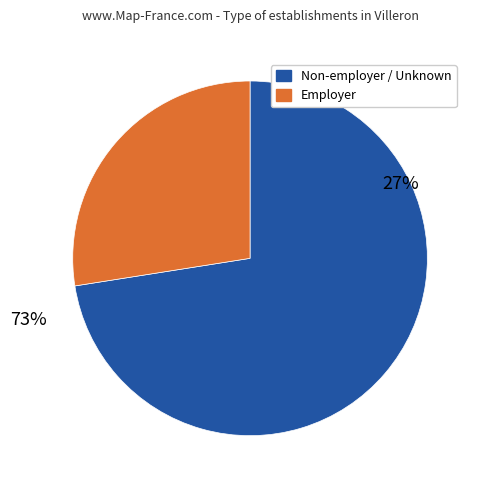

Which slice represents more than half of the pie?

NN